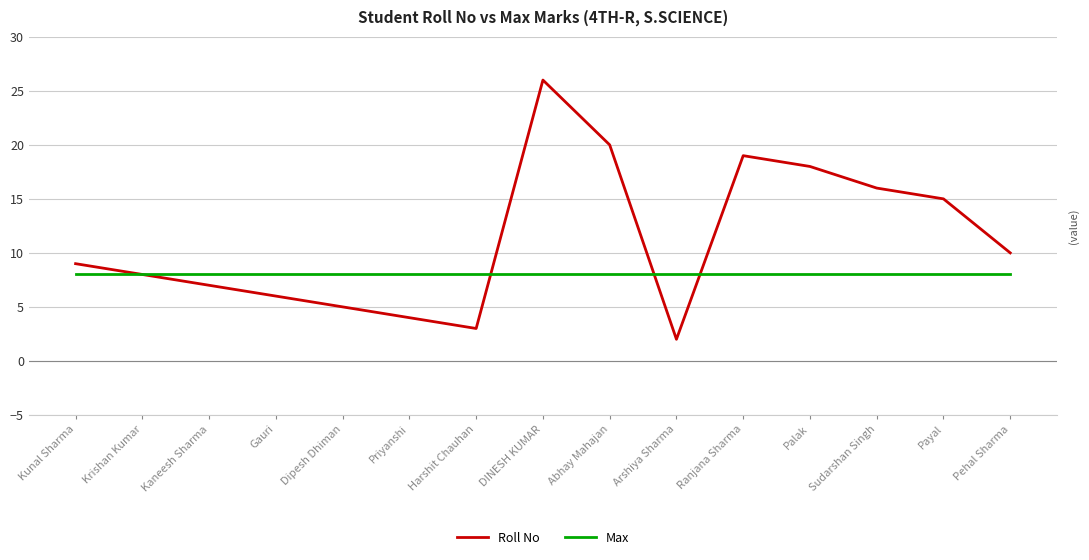

Rank the series by their average value, from lowest to highest.

Max, Roll No